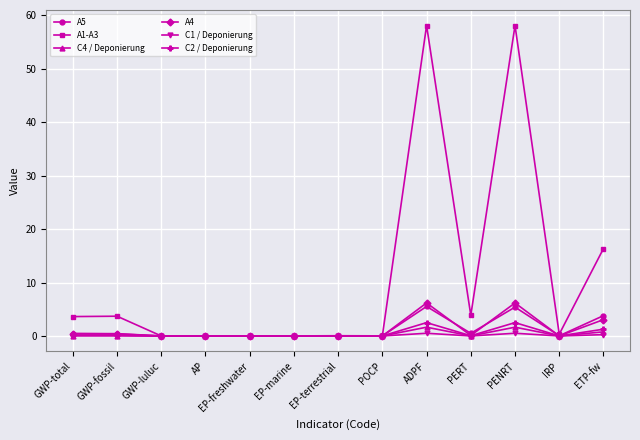

What is the highest value of the A1-A3 series?

58.1